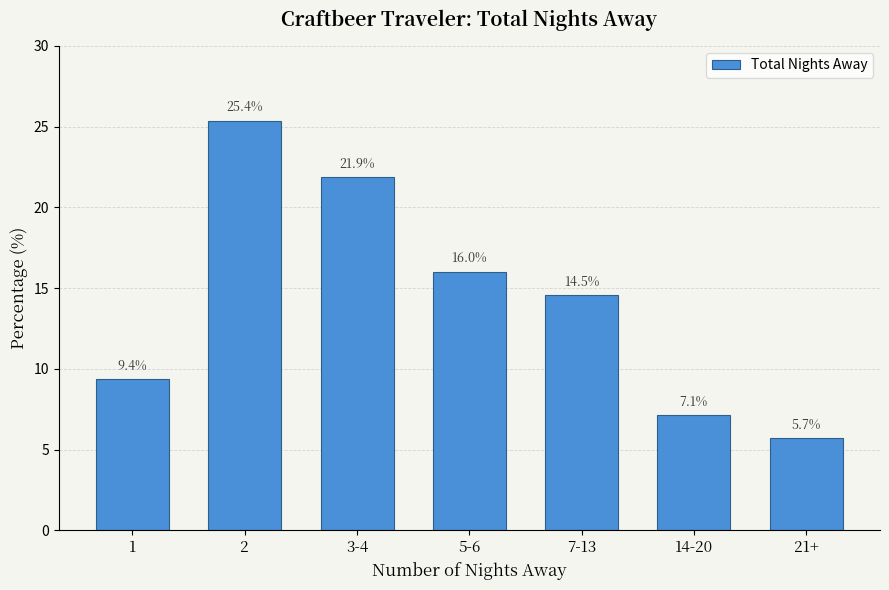

Reading right to left, list all the values displayed in this chart.

21+=5.7	14-20=7.1	7-13=14.5	5-6=16.0	3-4=21.9	2=25.4	1=9.4